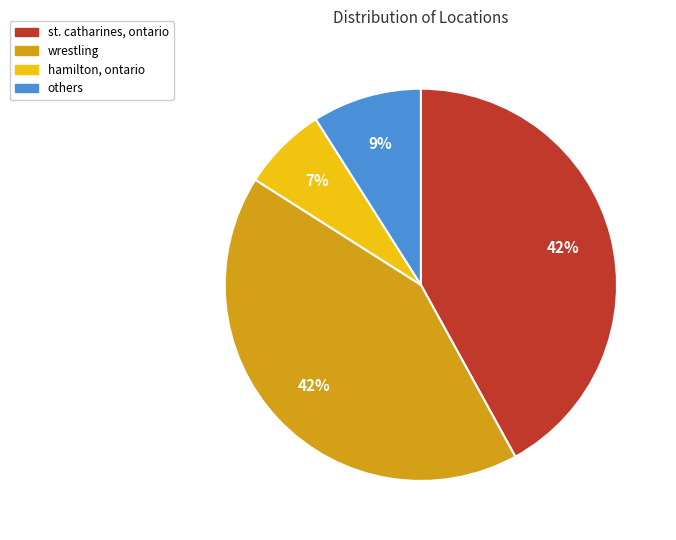

The hamilton, ontario slice represents 16% of the pie. True or false?

False